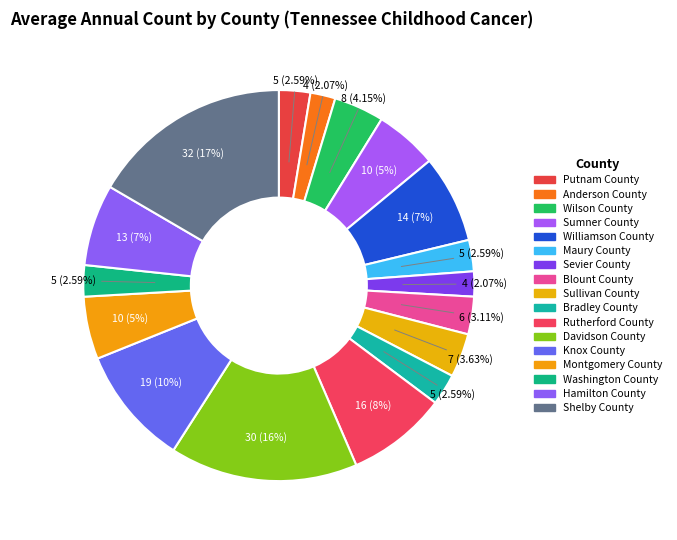

To the nearest percent, what is the average slice percentage?

6%